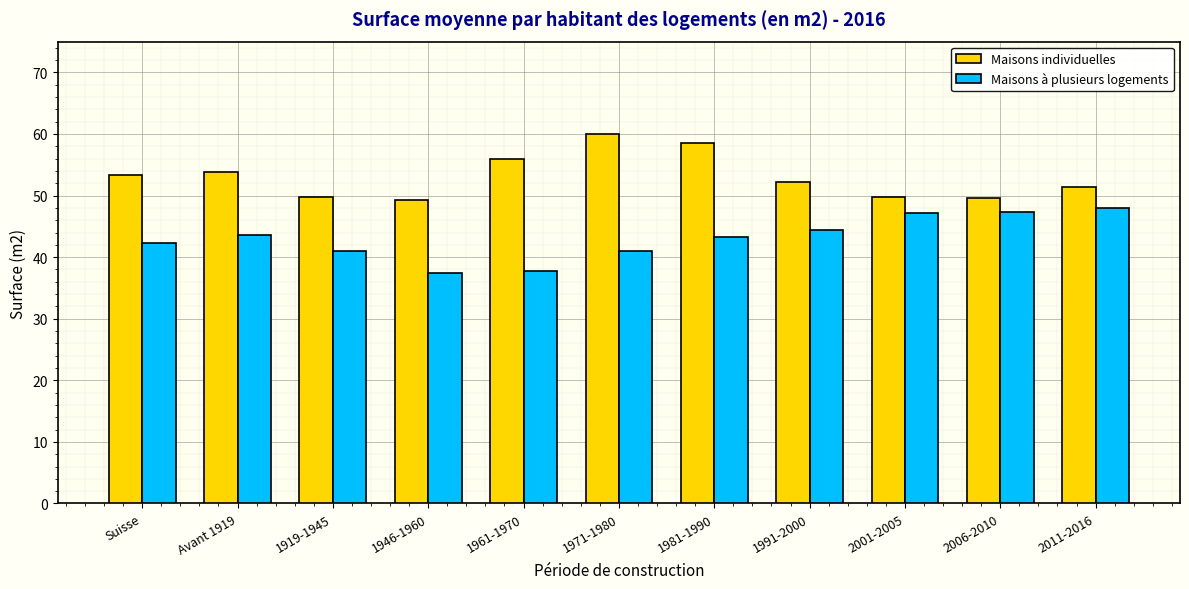

What is the lowest value of the Maisons individuelles series?

49.2